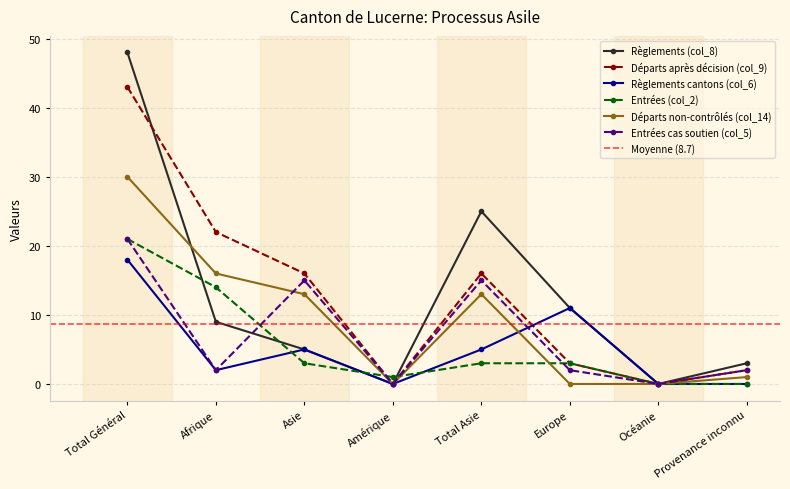

How many lines are shown in the chart?

6